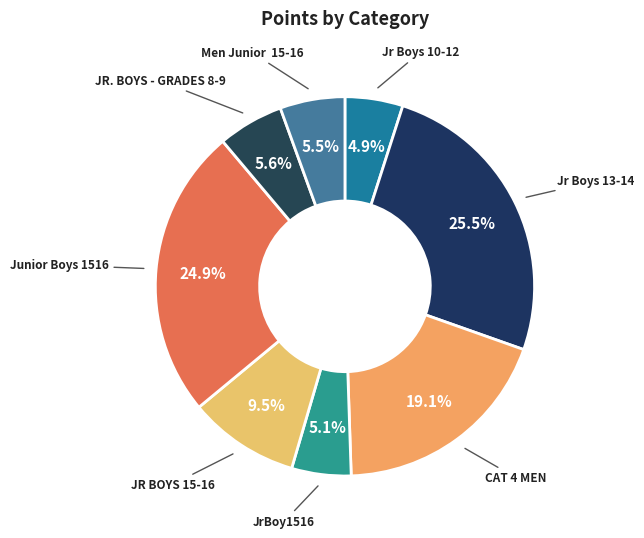

To the nearest percent, what portion does CAT 4 MEN represent?

19%